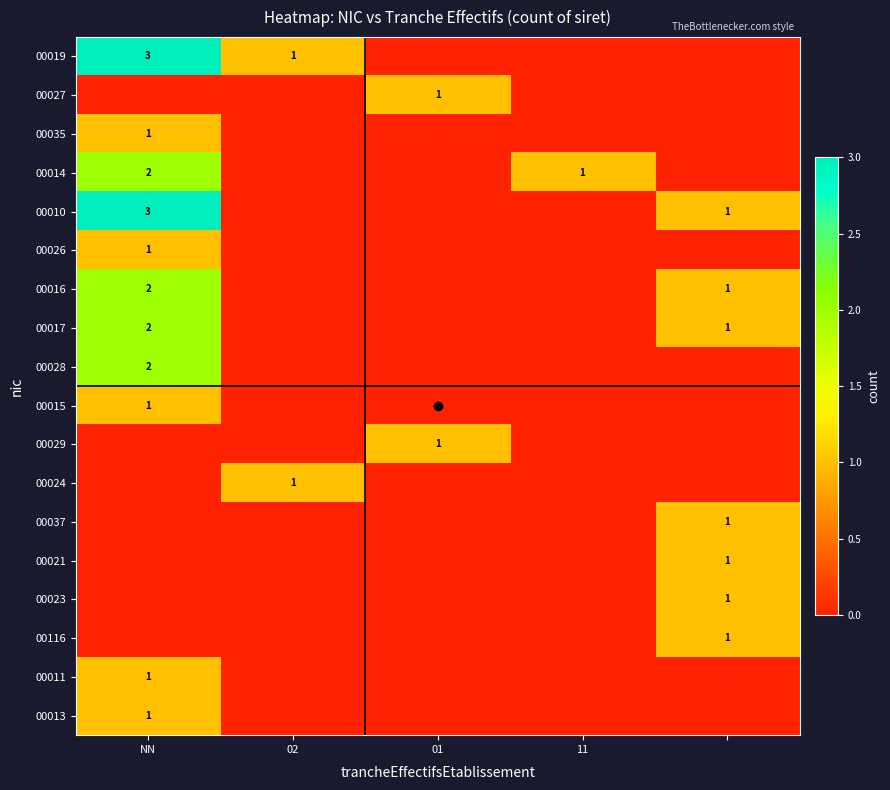

At how many categories does at least one series exceed 0?

5